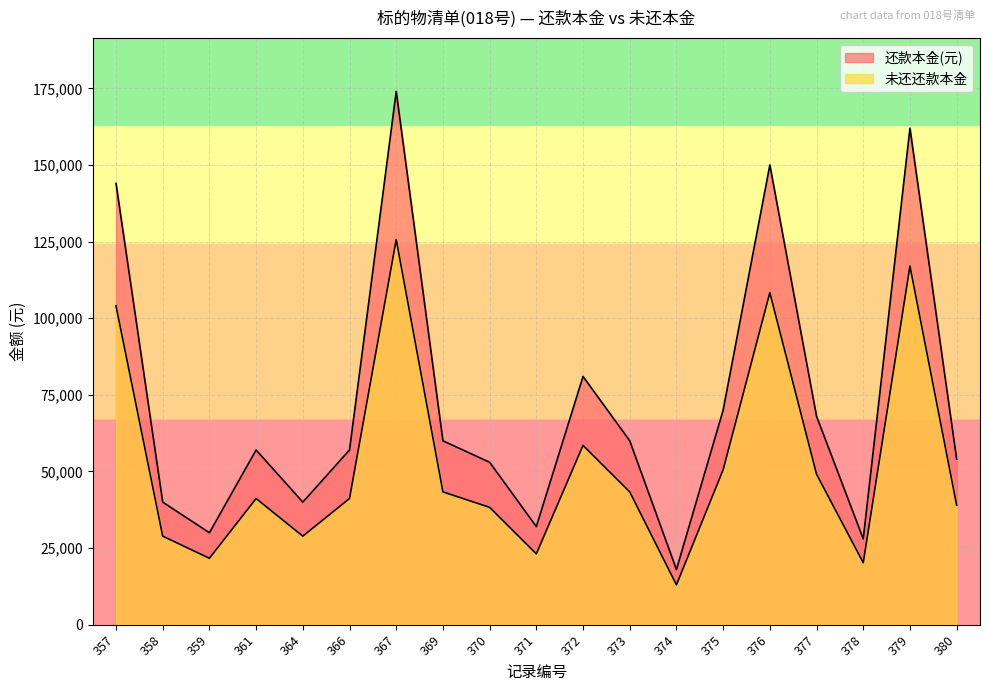

Which category has the highest value across all series?

367